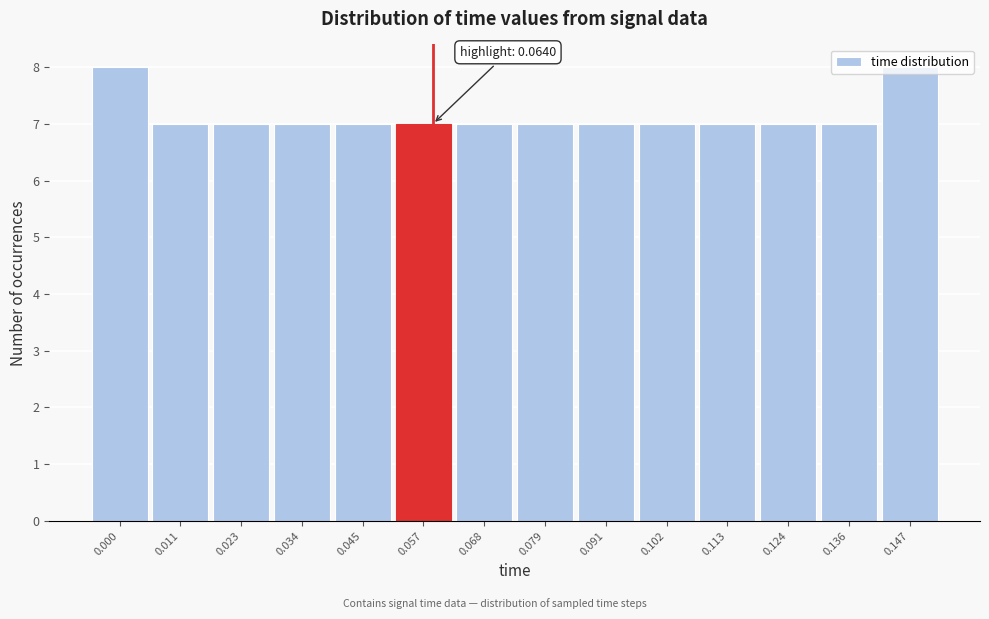

What is the ratio of the value at 0.057 to the value at 0.136?

1.0